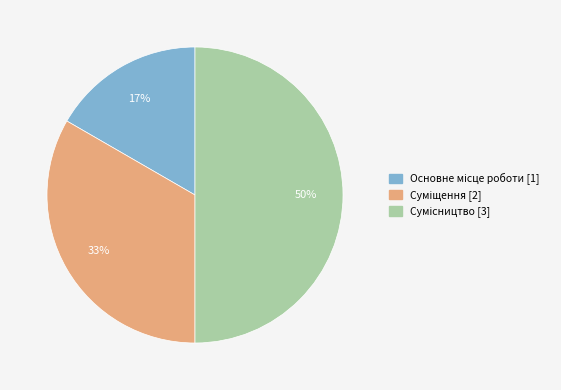

To the nearest percent, what is the difference between the largest and smallest slice percentages?

33%